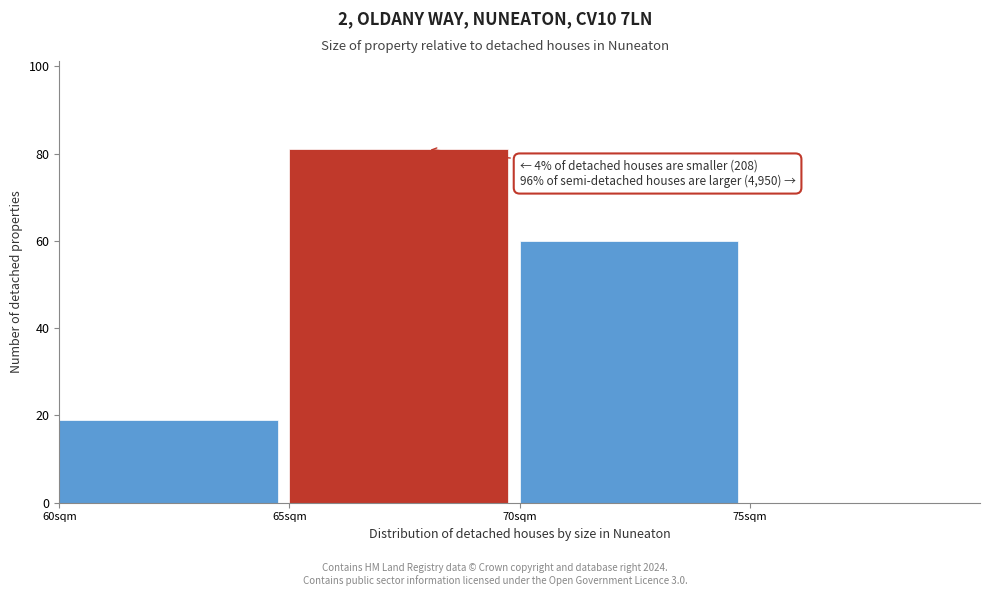

Over which range of the x-axis is the bar tallest?

65 to 70